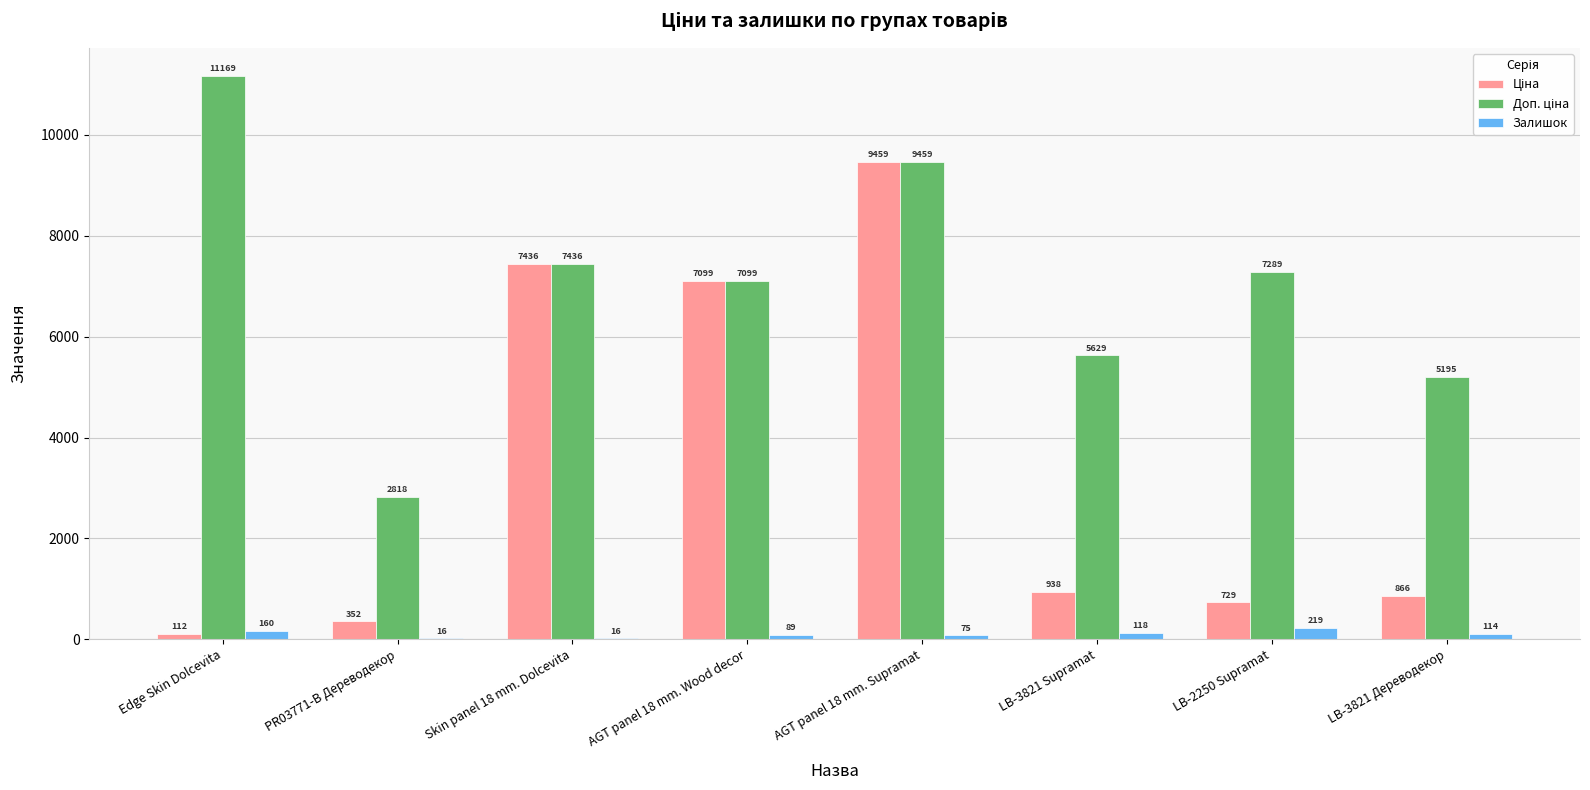

How many series are shown in this chart?

3